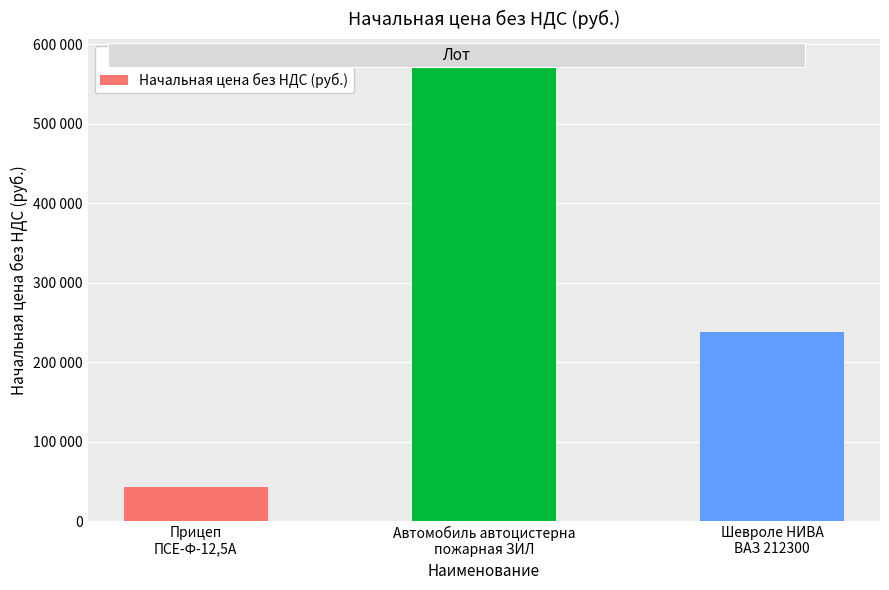

Are the bars grouped side by side (vs. stacked)?

No